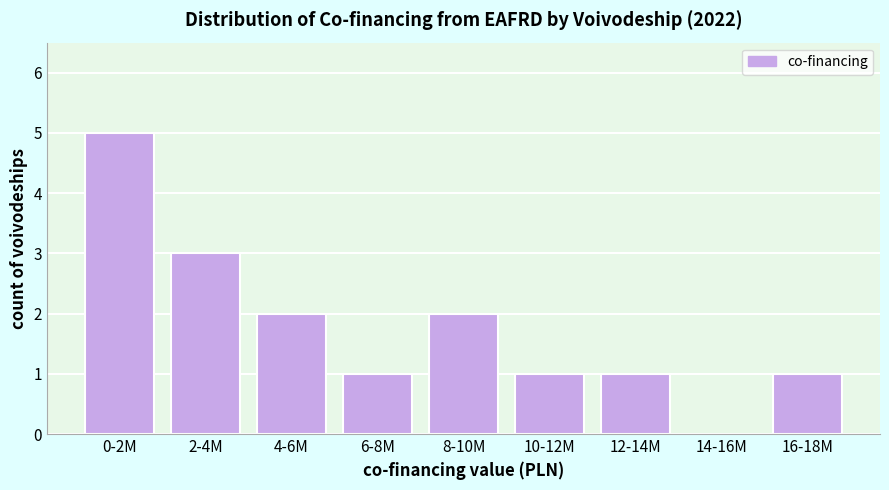

Reading left to right, what are all the values shown in this chart?

0-2M=5	2-4M=3	4-6M=2	6-8M=1	8-10M=2	10-12M=1	12-14M=1	14-16M=0	16-18M=1